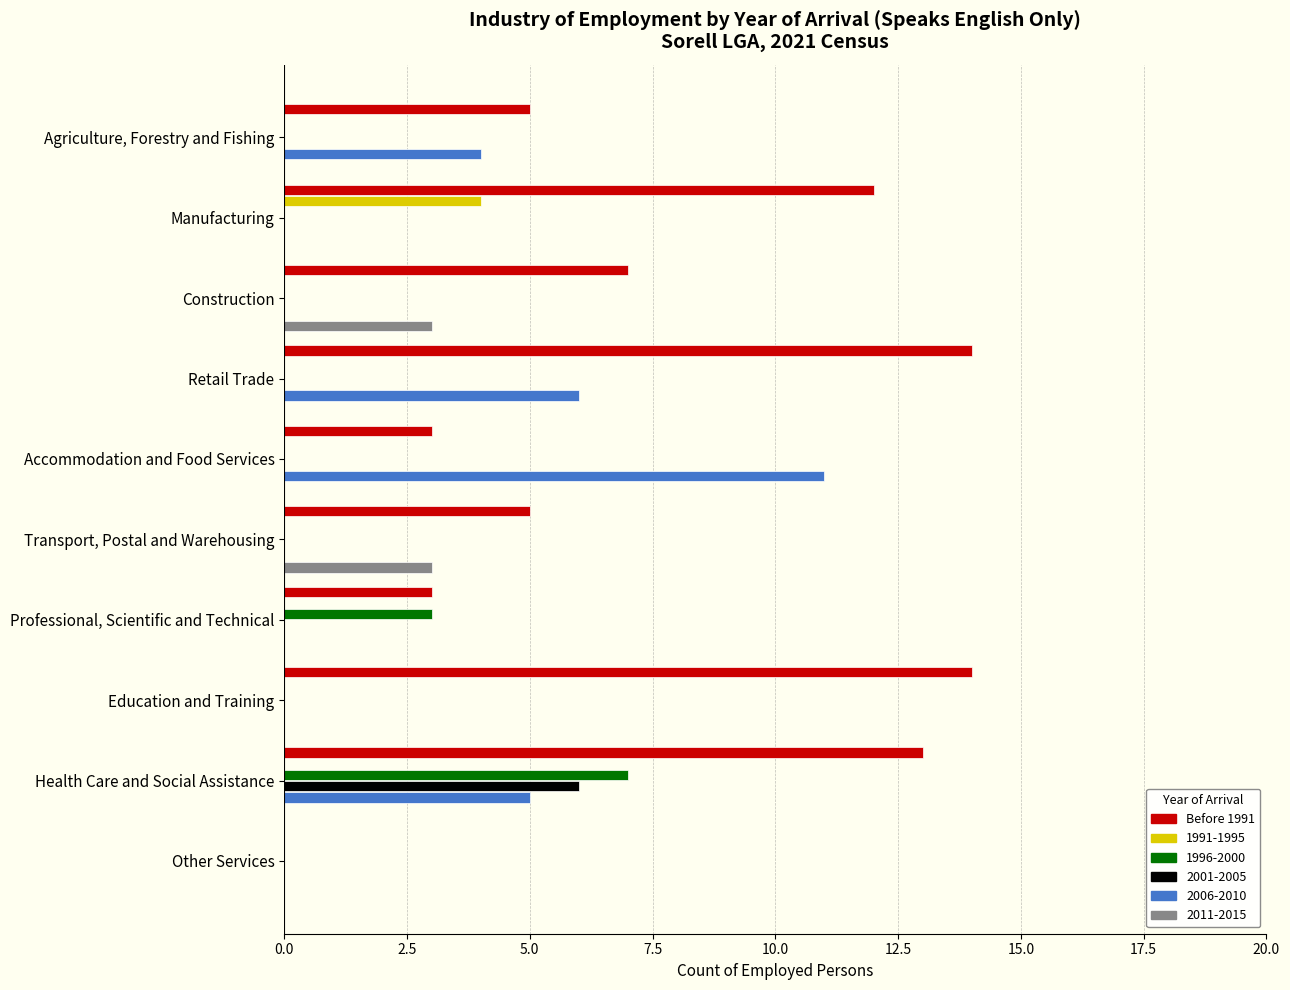

The value of 1991-1995 at Manufacturing is 6. True or false?

False